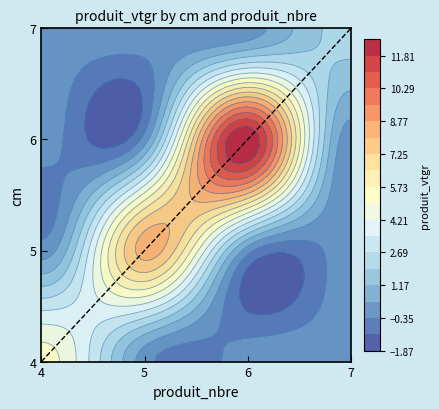

At how many categories does at least one series exceed 9?

1